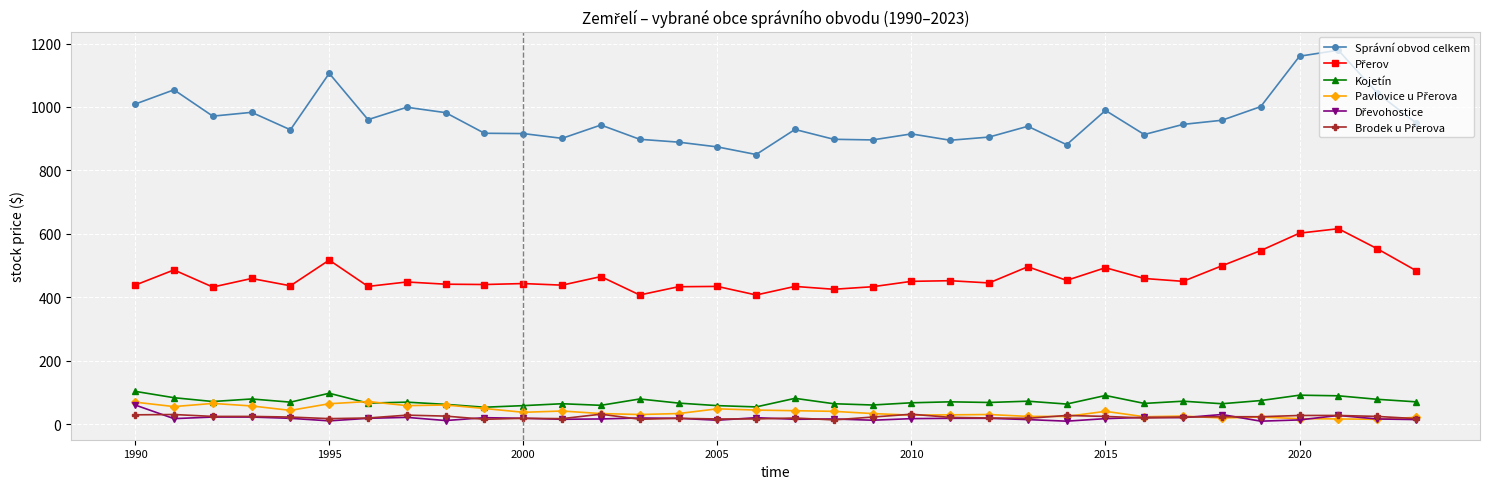

At how many categories does at least one series exceed 335?

34